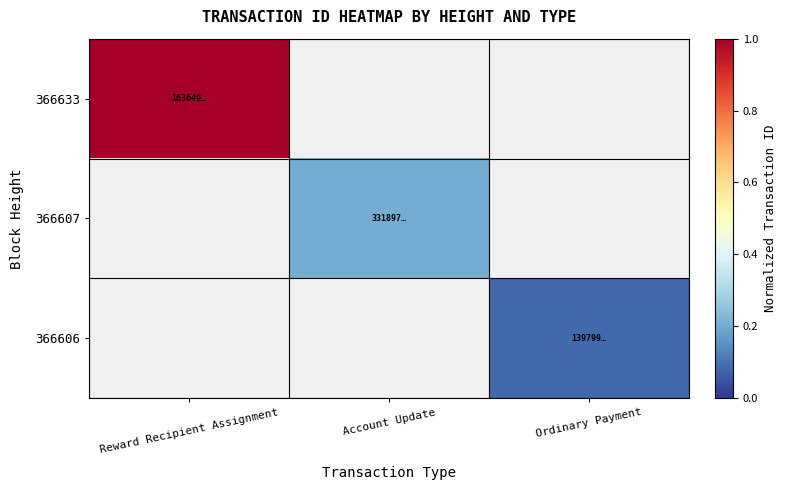

How many values in 366607 are above zero?

1